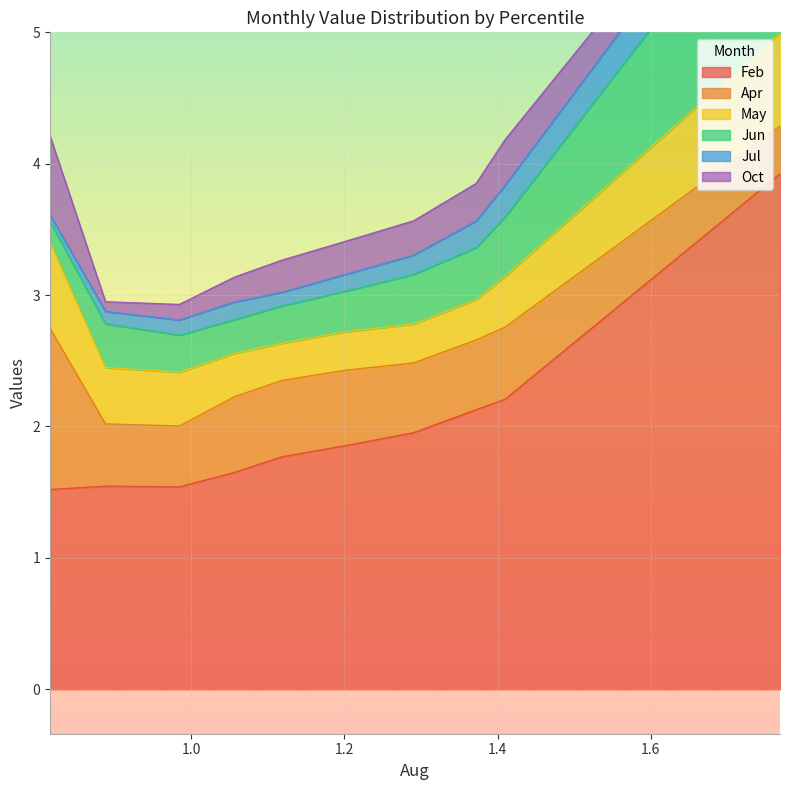

Rank the series at pct45 from highest to lowest value.

Feb, Apr, Jun, May, Oct, Jul